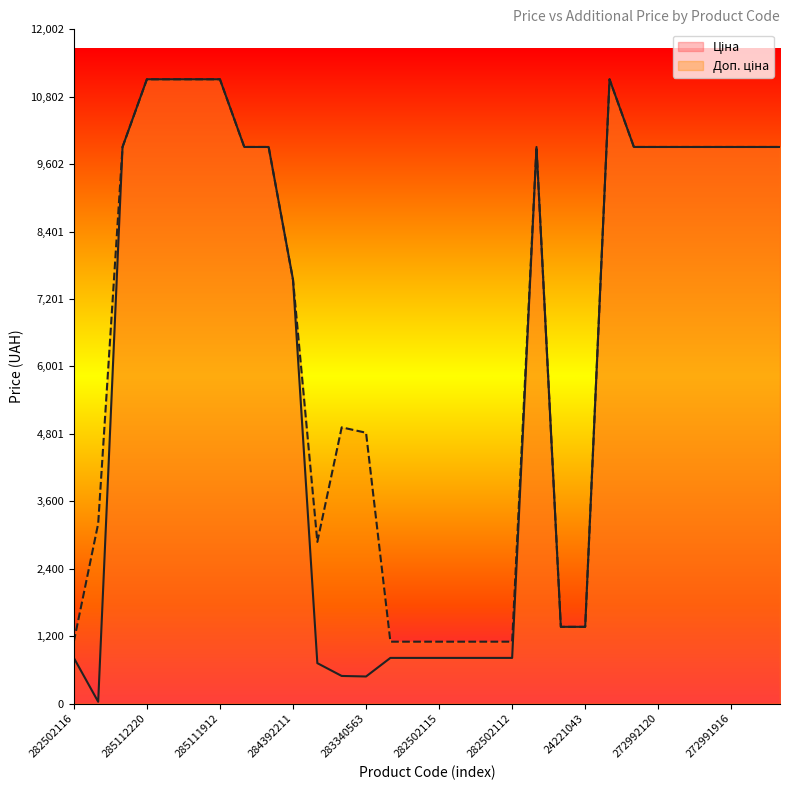

The value of Ціна at 282502110 is 1436.2. True or false?

False